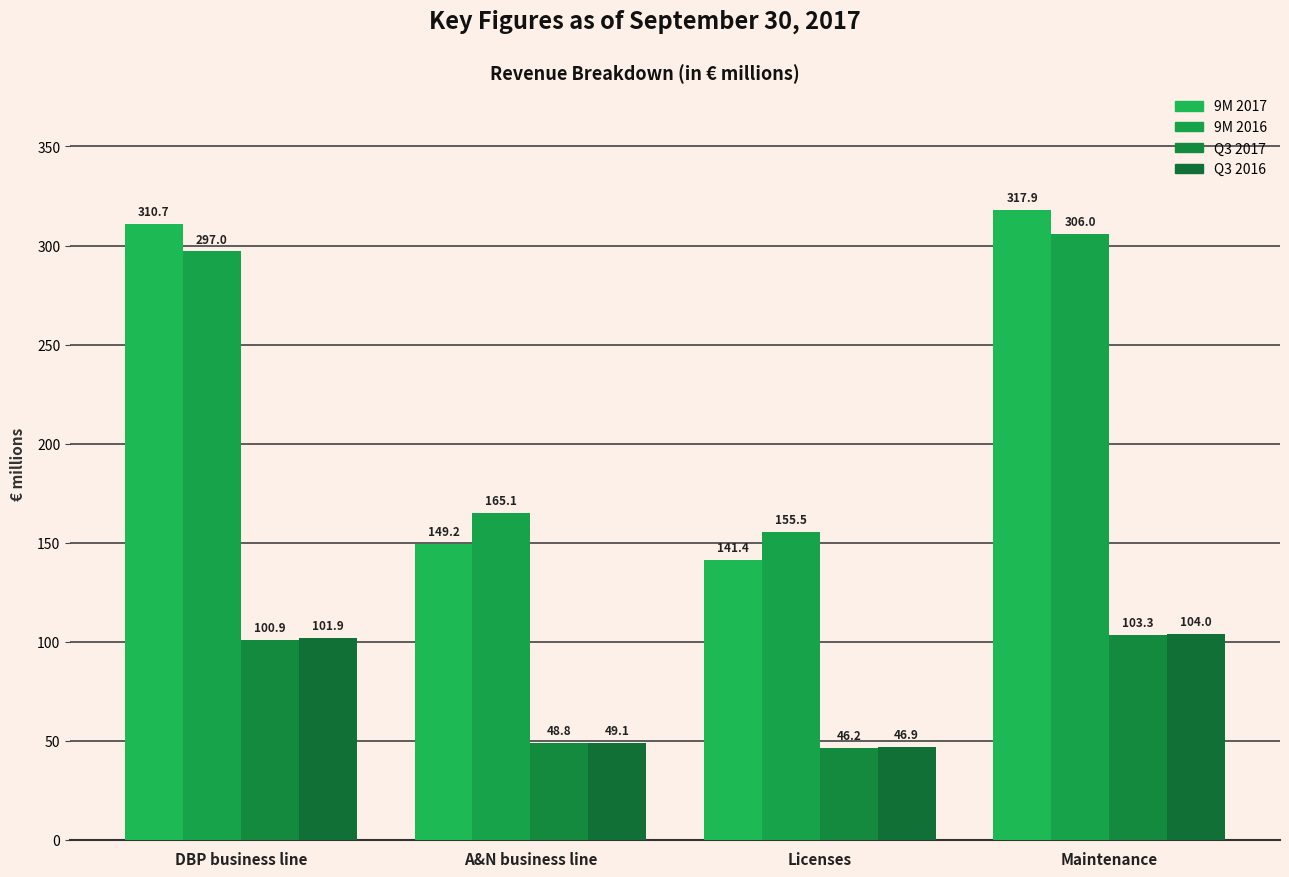

How many data points in Q3 2017 are less than 100?

2